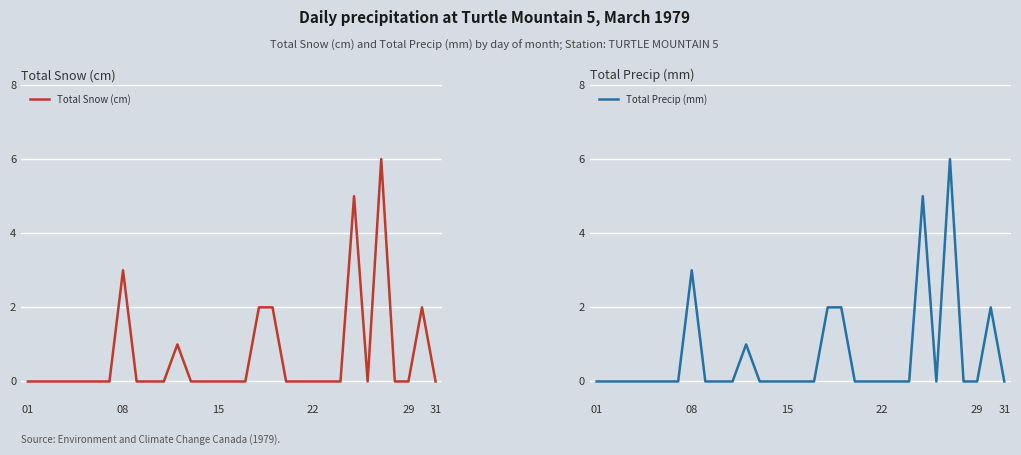

How many lines are shown in the chart?

2